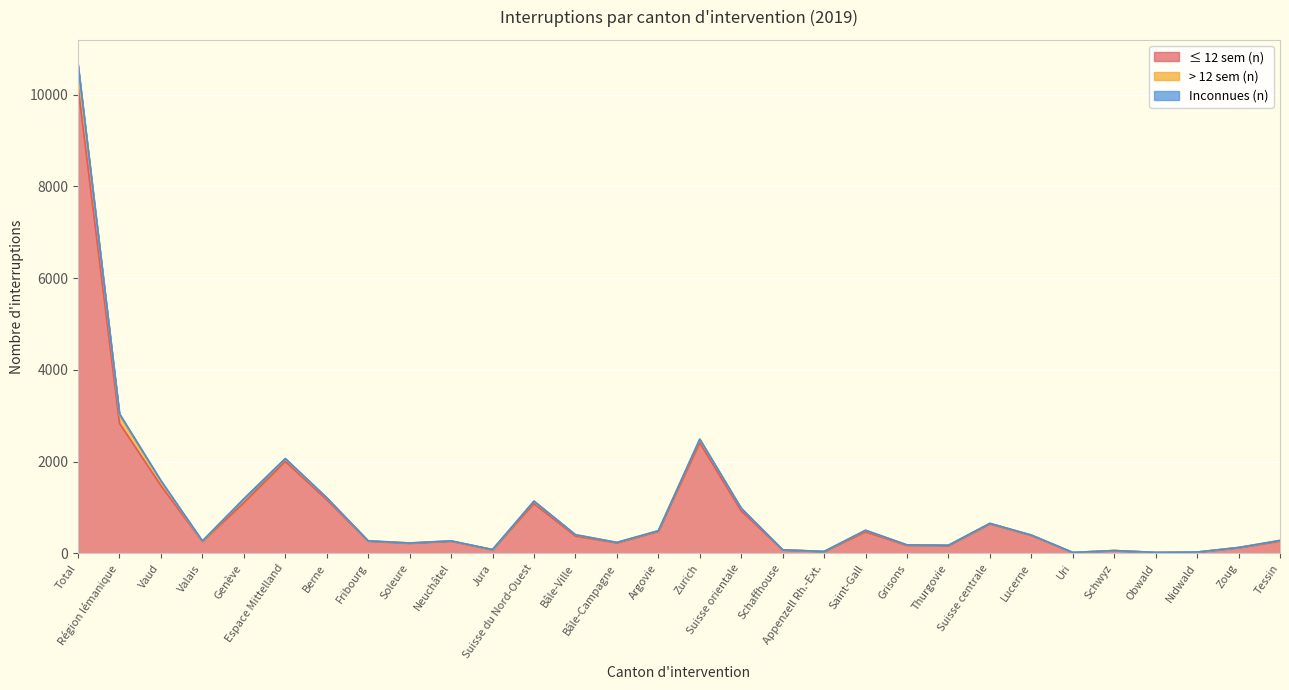

What is the label of the 10th point from the right?

Grisons